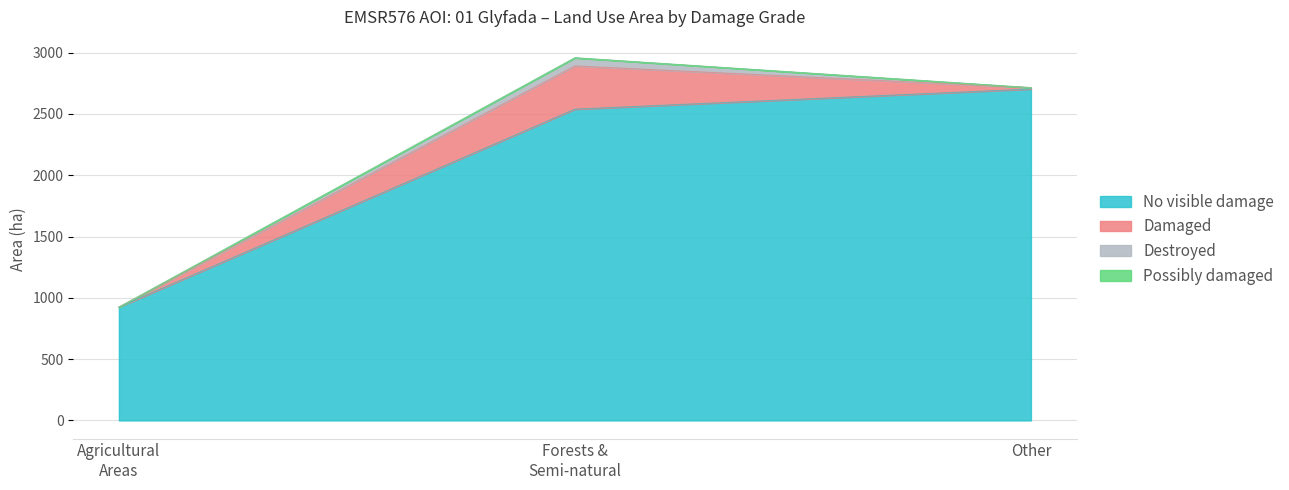

True or false: No visible damage has a value of 2703.2 at Other (No dmg).

True